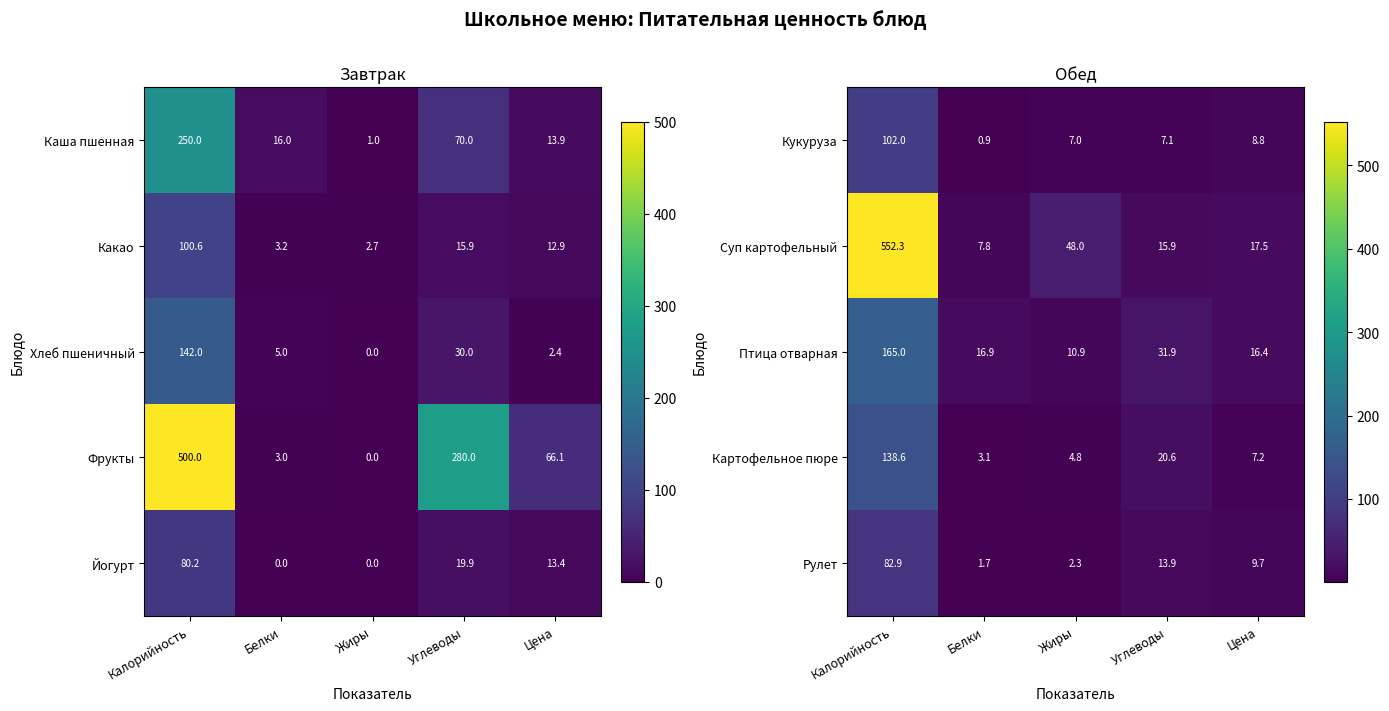

The value of Картофельное пюре at Калорийность is 36.3. True or false?

False